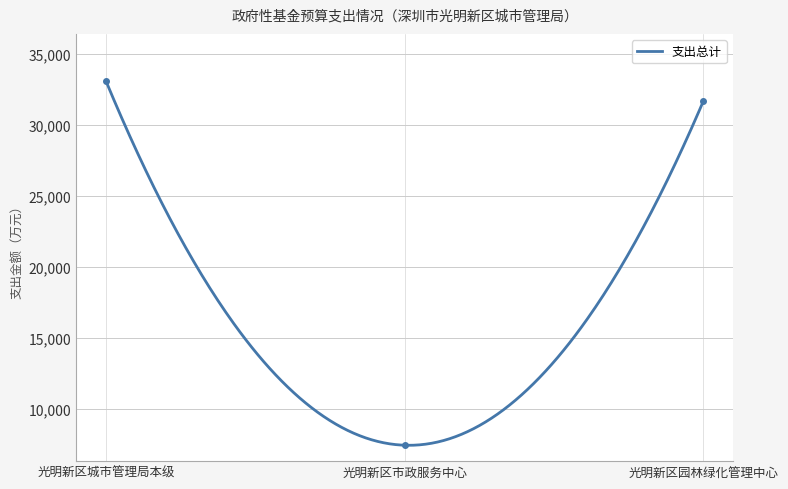

List the labels in order of value, largest first.

光明新区城市管理局本级, 光明新区园林绿化管理中心, 光明新区市政服务中心